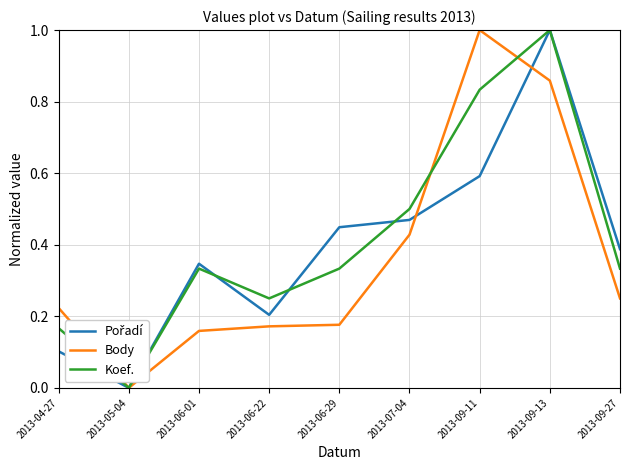

At which category is the sum across all series the highest?

2013-09-13